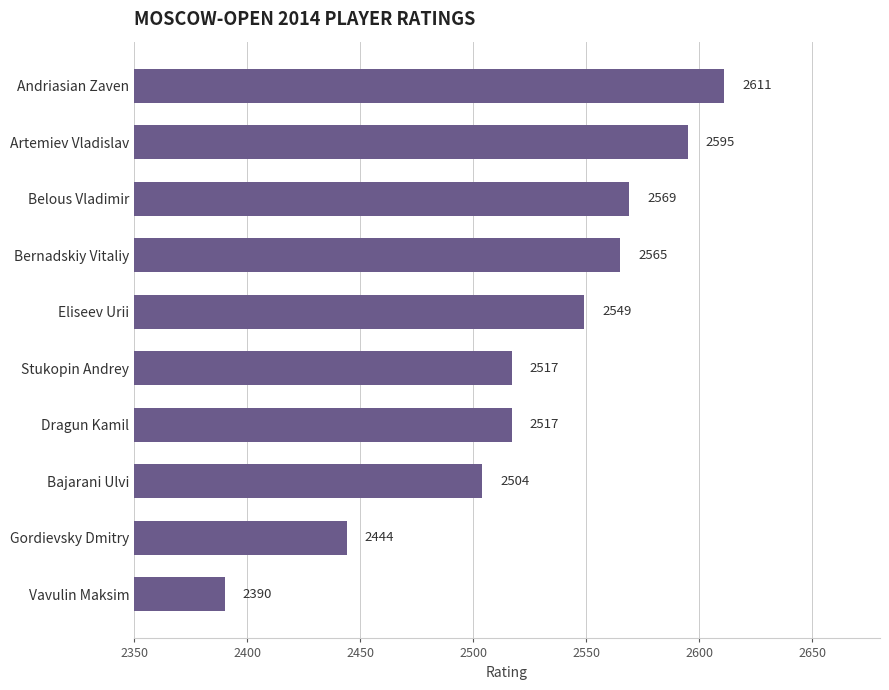

How many values are below 2549?

5